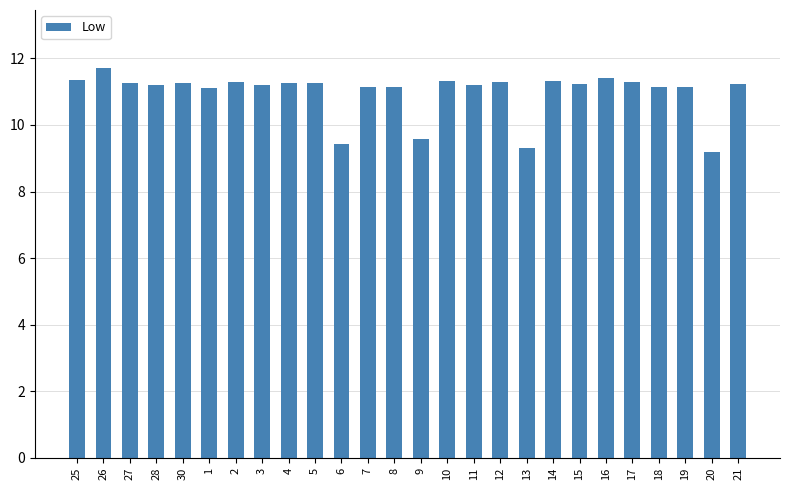

What position from the right is 30?

22